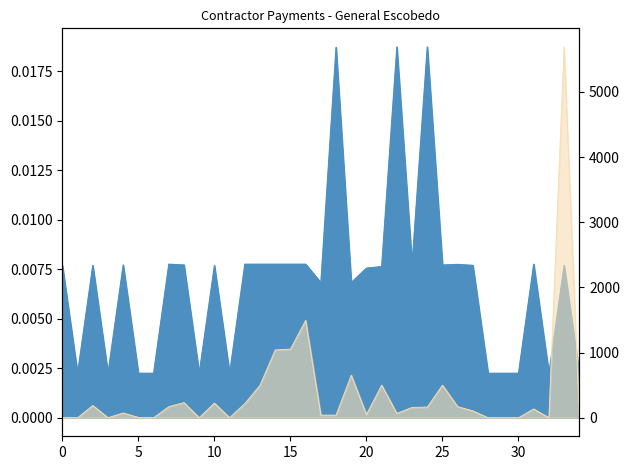

In CTA_CARGO, how many points are lower than both neighbors (excluding endpoints)?

10